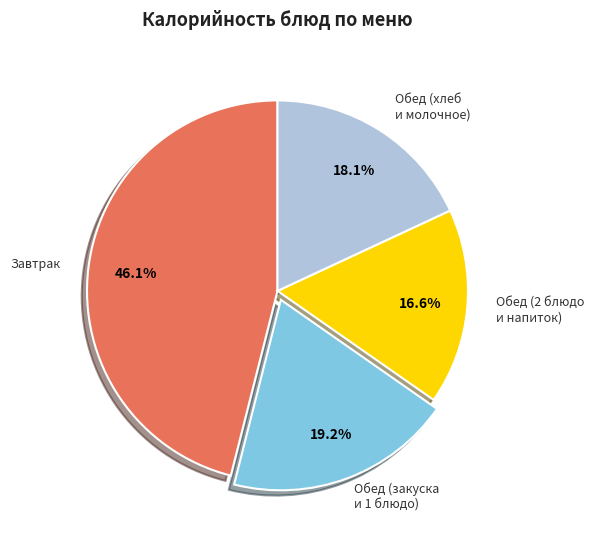

Is there a majority slice in this chart?

No